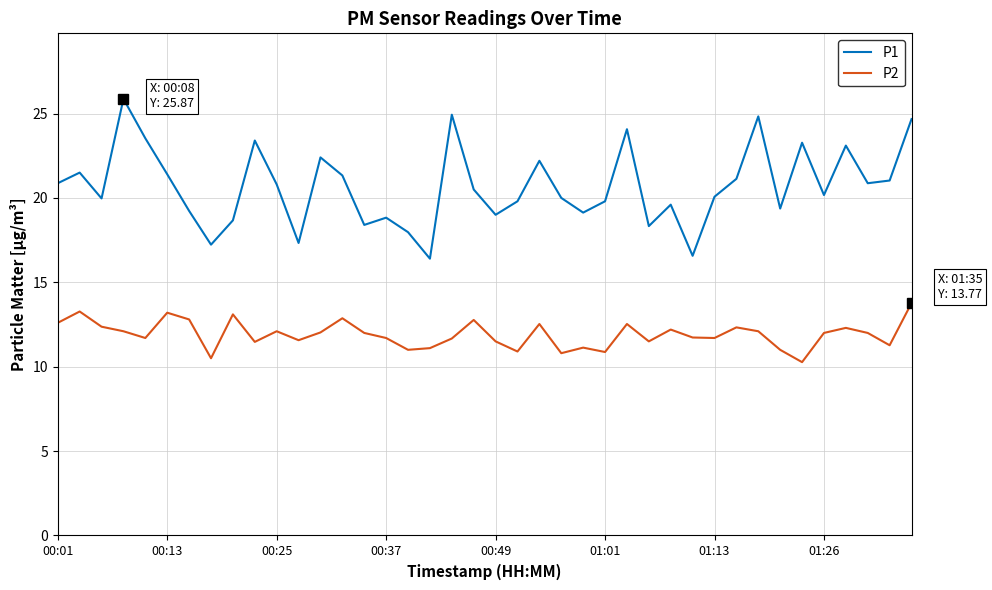

List the series in order of their peak value, highest first.

P1, P2